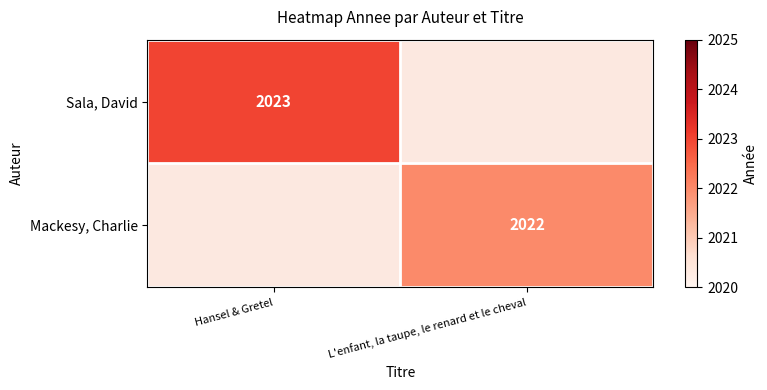

At how many categories does at least one series exceed 763?

2